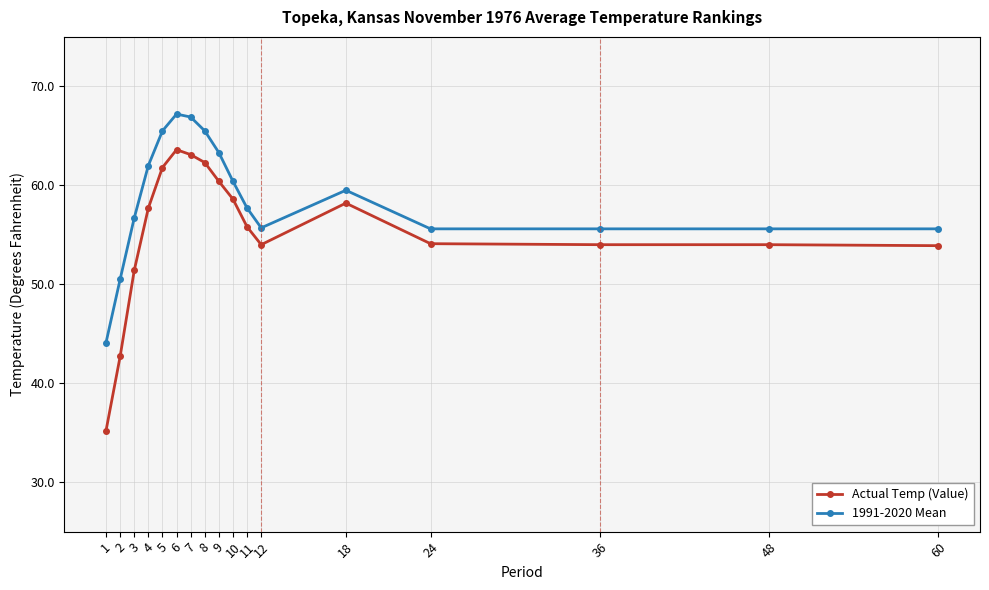

What is the difference between the highest and lowest values at 8?

3.2